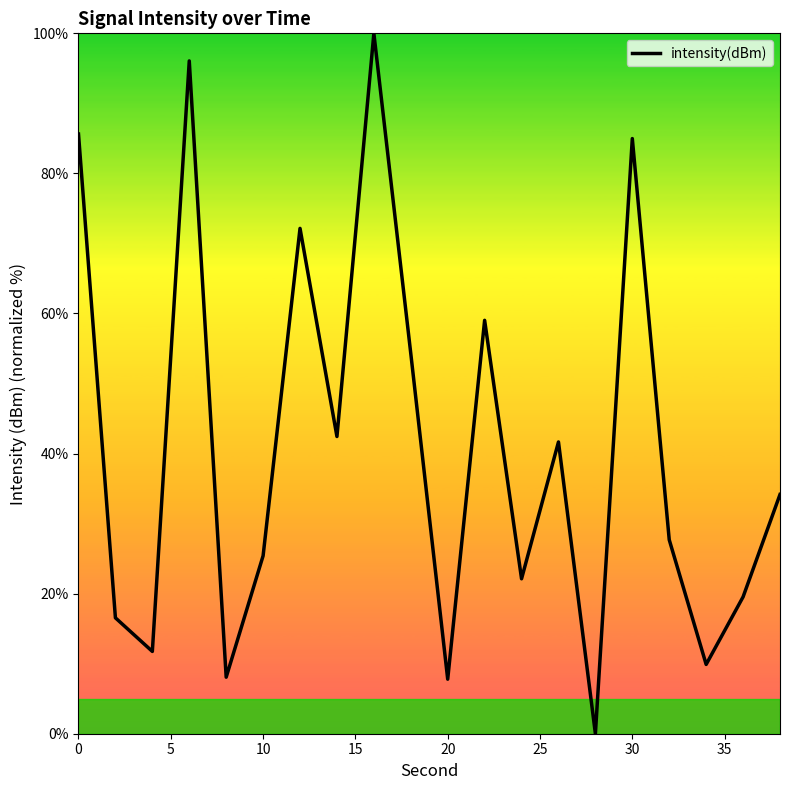

How many lines are shown in the chart?

1